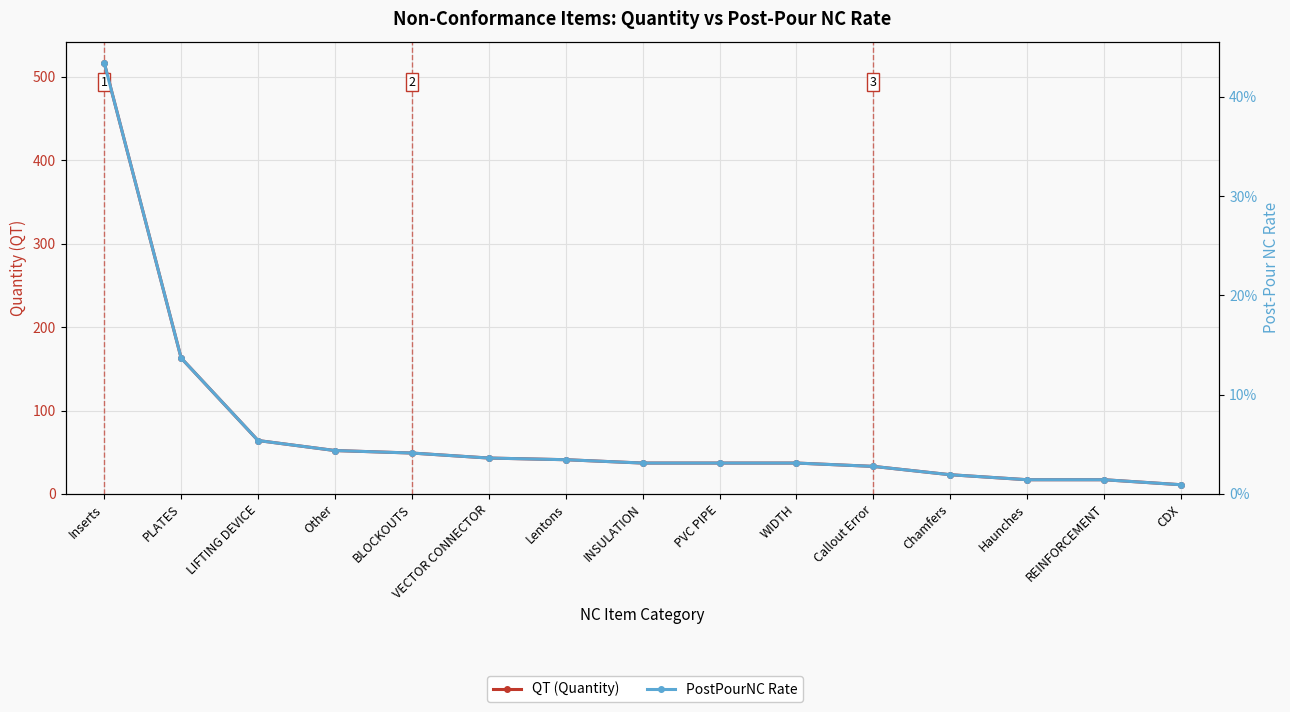

What is the greatest value displayed?

517.0